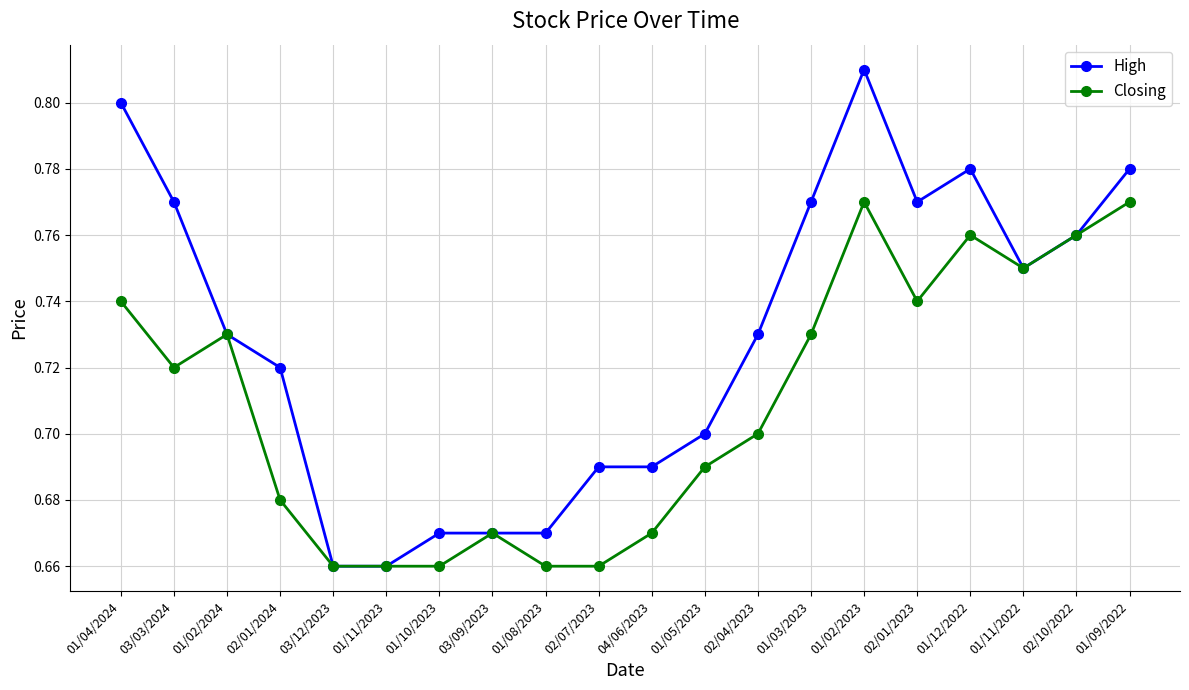

The Closing series shows 1.1 at 01/02/2024. True or false?

False